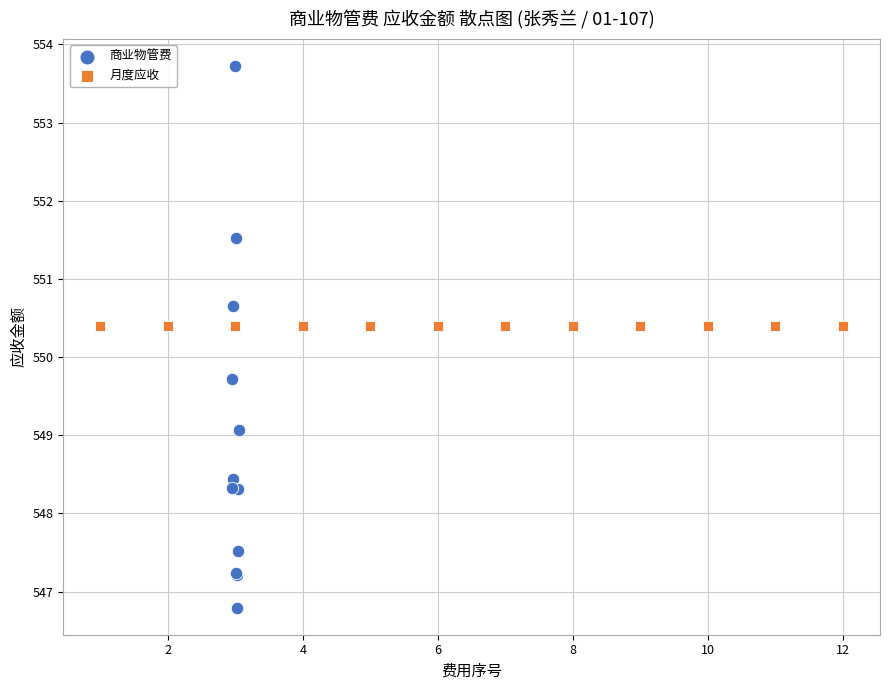

Which series contains the lowest Y value?

商业物管费